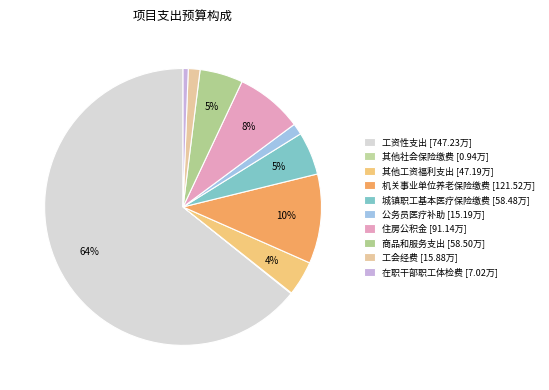

Rank the categories by value from lowest to highest.

其他社会保险缴费, 在职干部职工体检费, 公务员医疗补助, 工会经费, 其他工资福利支出, 城镇职工基本医疗保险缴费, 商品和服务支出, 住房公积金, 机关事业单位养老保险缴费, 工资性支出